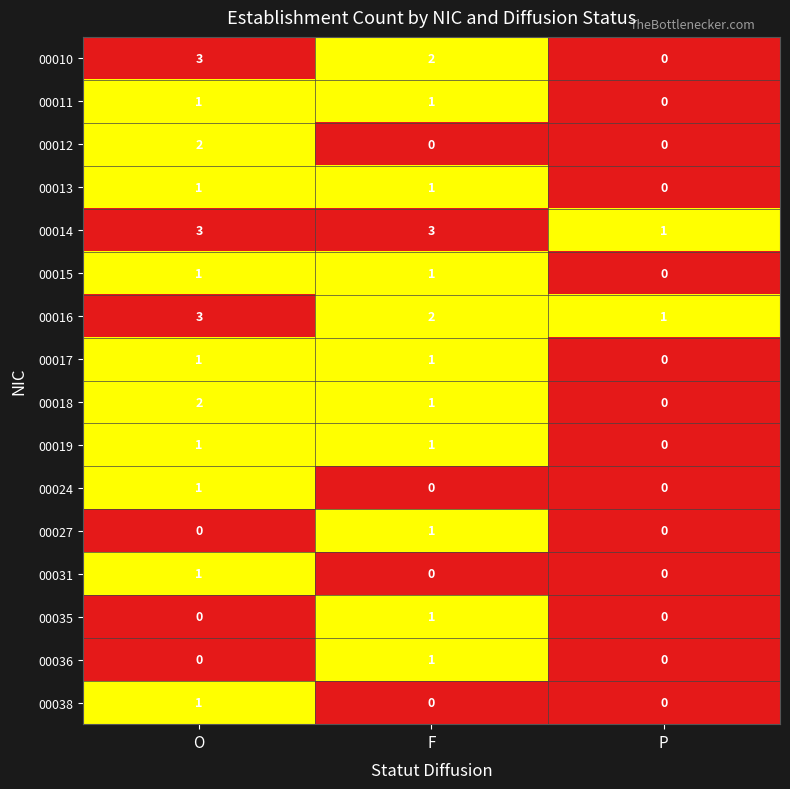

Which series has the largest range (max minus min)?

00010